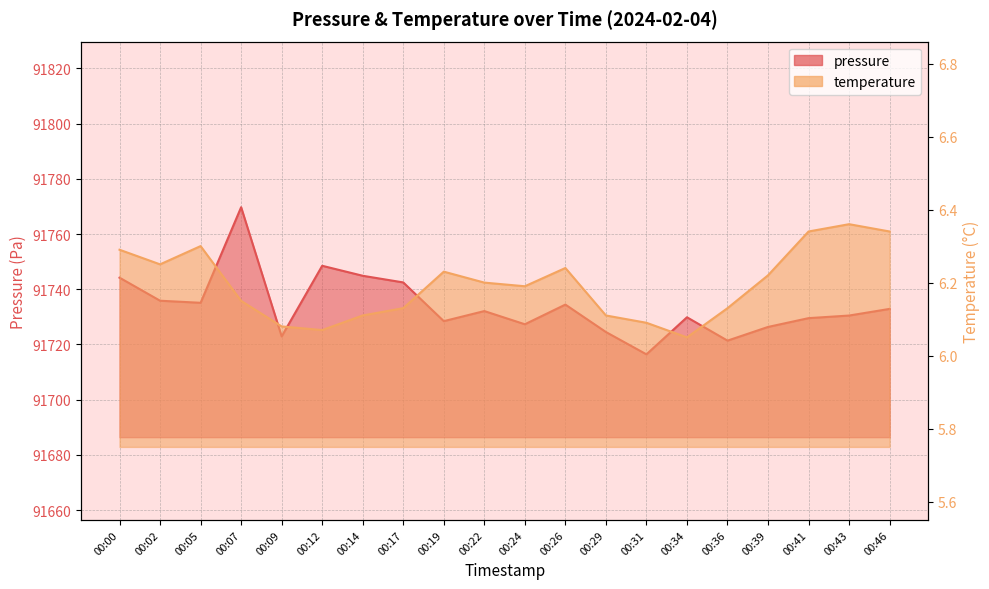

How many series are shown in this chart?

2